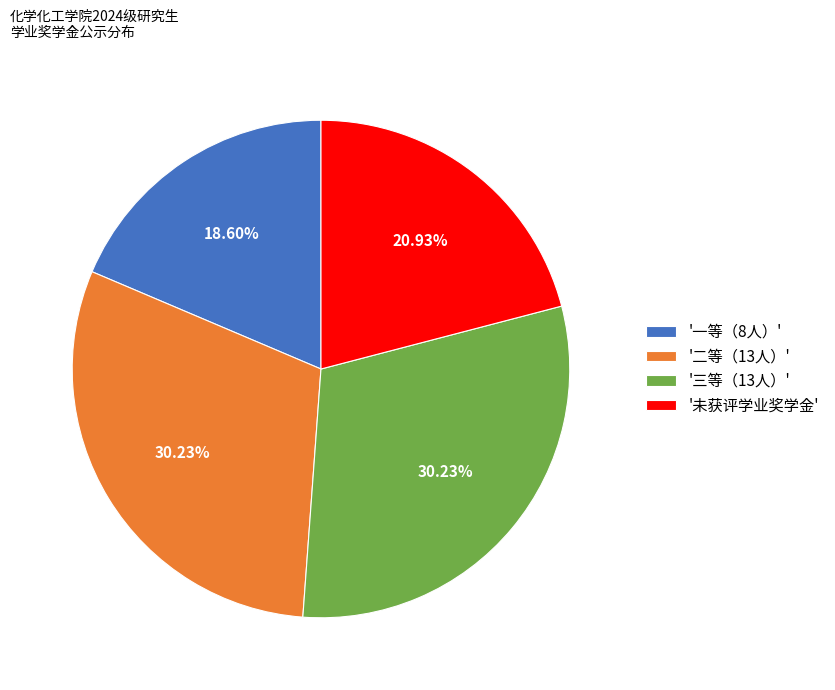

Which has a higher value, '一等（8人）' or '未获评学业奖学金'?

'未获评学业奖学金'